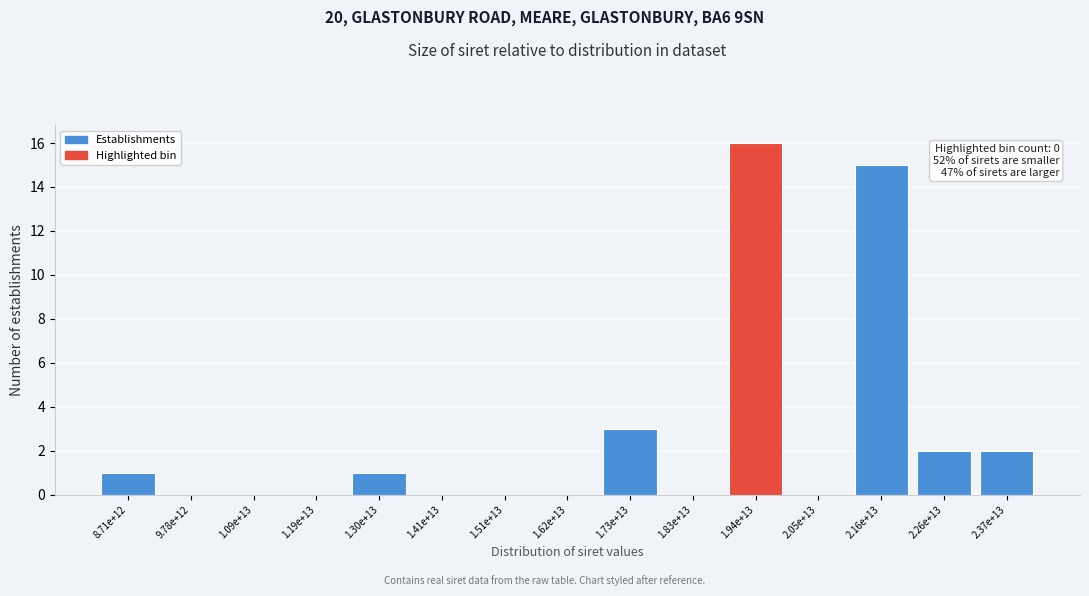

Reading left to right, transcribe all the data shown in this chart.

8.71e+12=1	9.78e+12=0	1.09e+13=0	1.19e+13=0	1.30e+13=1	1.41e+13=0	1.51e+13=0	1.62e+13=0	1.73e+13=3	1.83e+13=0	1.94e+13=16	2.05e+13=0	2.16e+13=15	2.26e+13=2	2.37e+13=2